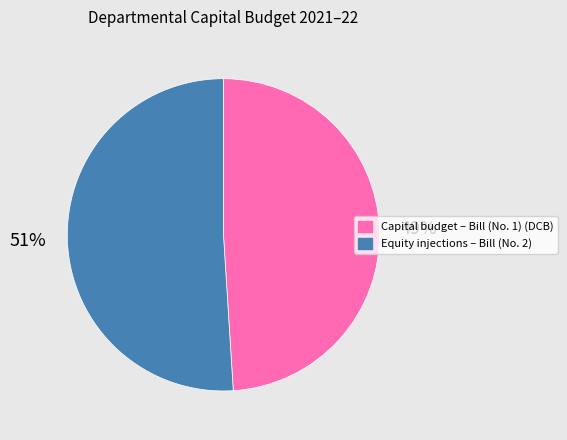

Which category has the biggest portion of the pie?

Equity injections – Bill (No. 2)